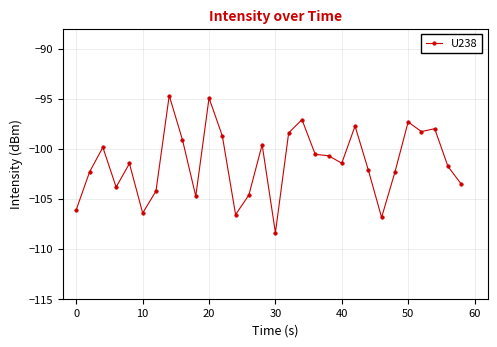

What is the difference between the maximum and minimum values?

13.7